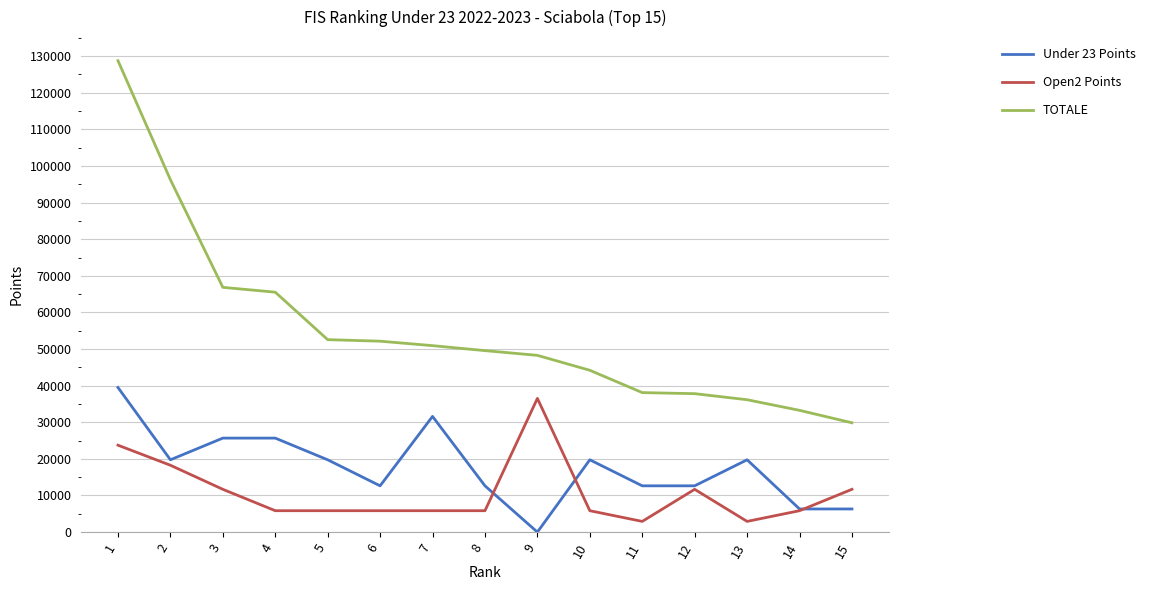

List the series in order of their overall mean, lowest first.

Open2 Points, Under 23 Points, TOTALE